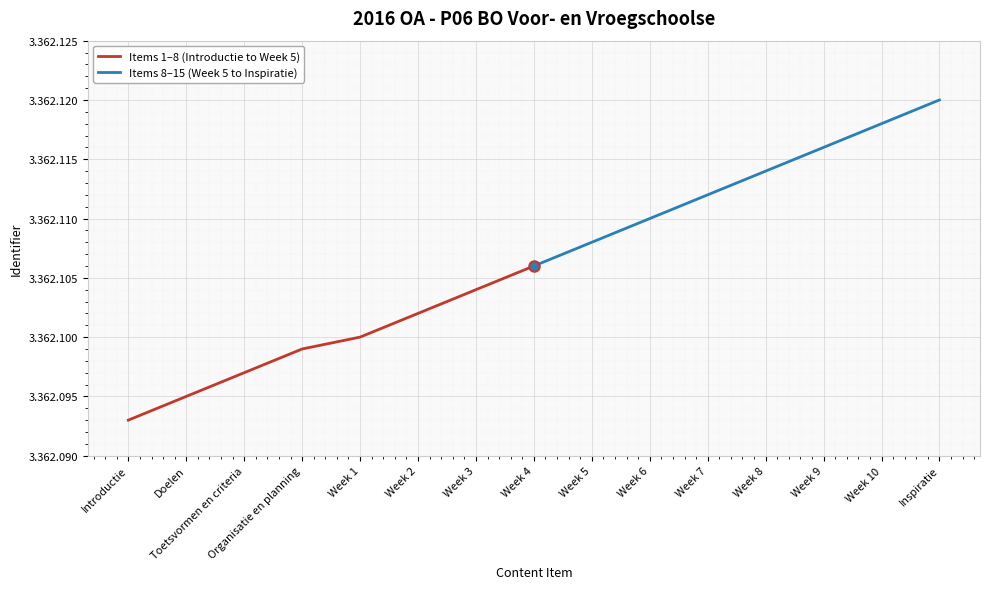

What is the value of the Items 8–15 (Week 5 to Inspiratie) point at the 2nd from the left?

3362108